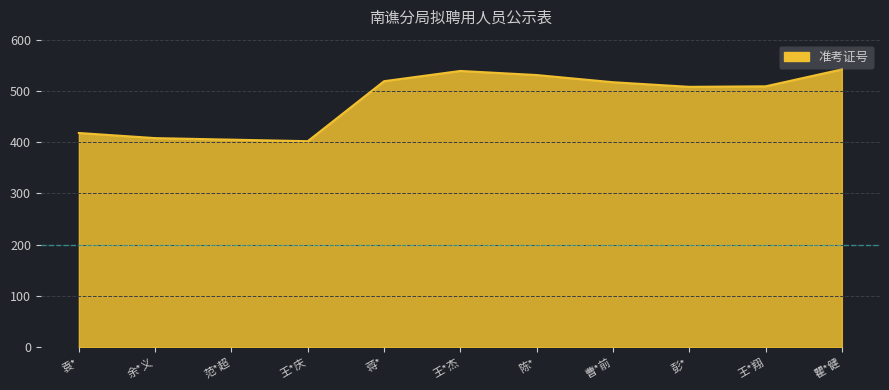

Is it true that the value at 余*义 is 408?

True